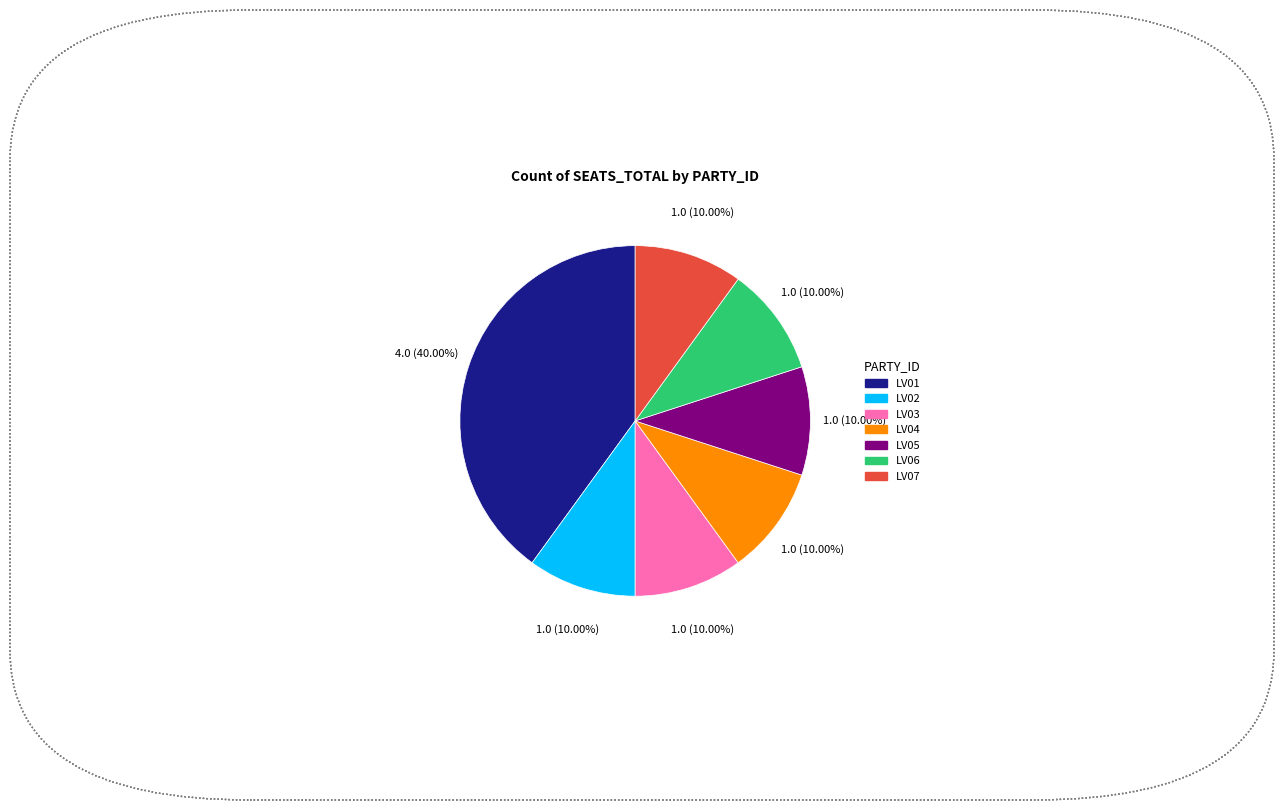

Is it true that LV06 is 10% of the pie?

True